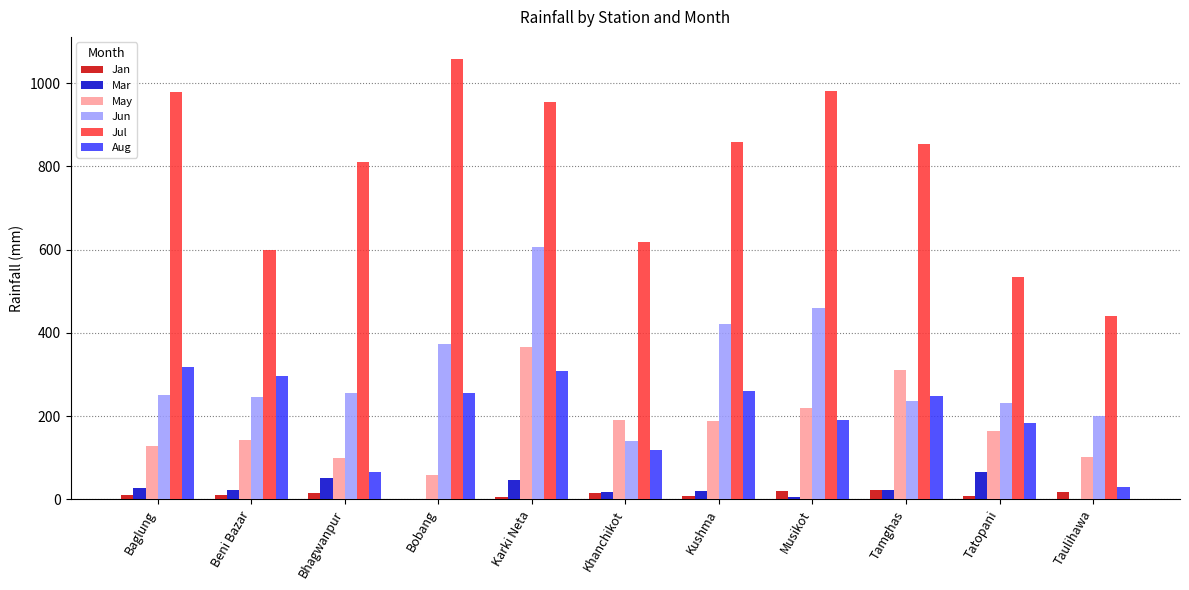

What is the highest value of the Mar series?

64.4